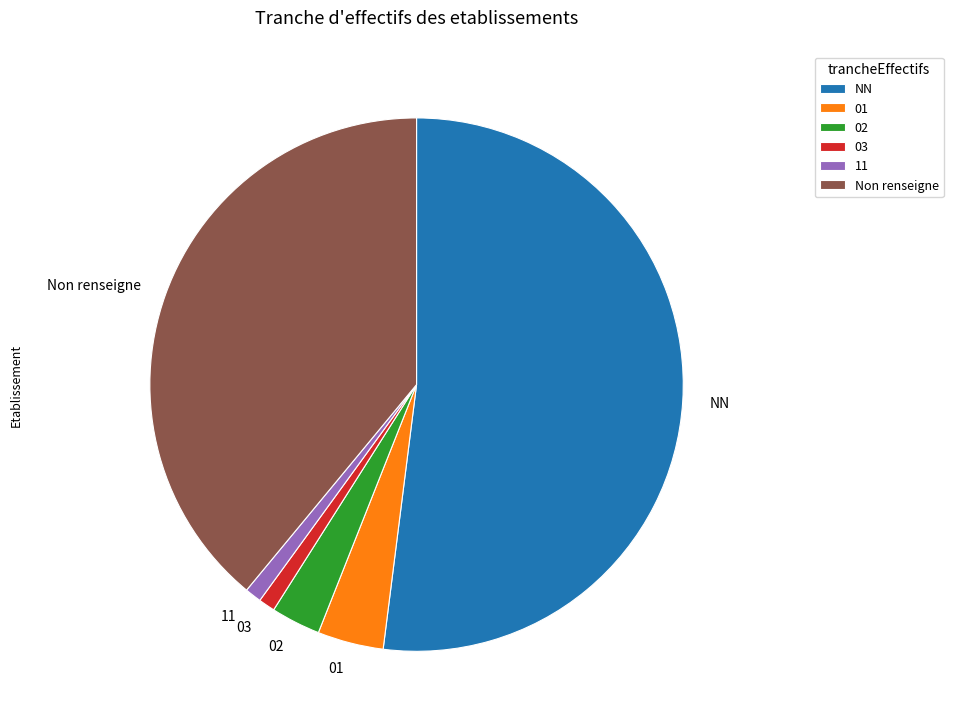

Which category has the biggest portion of the pie?

NN